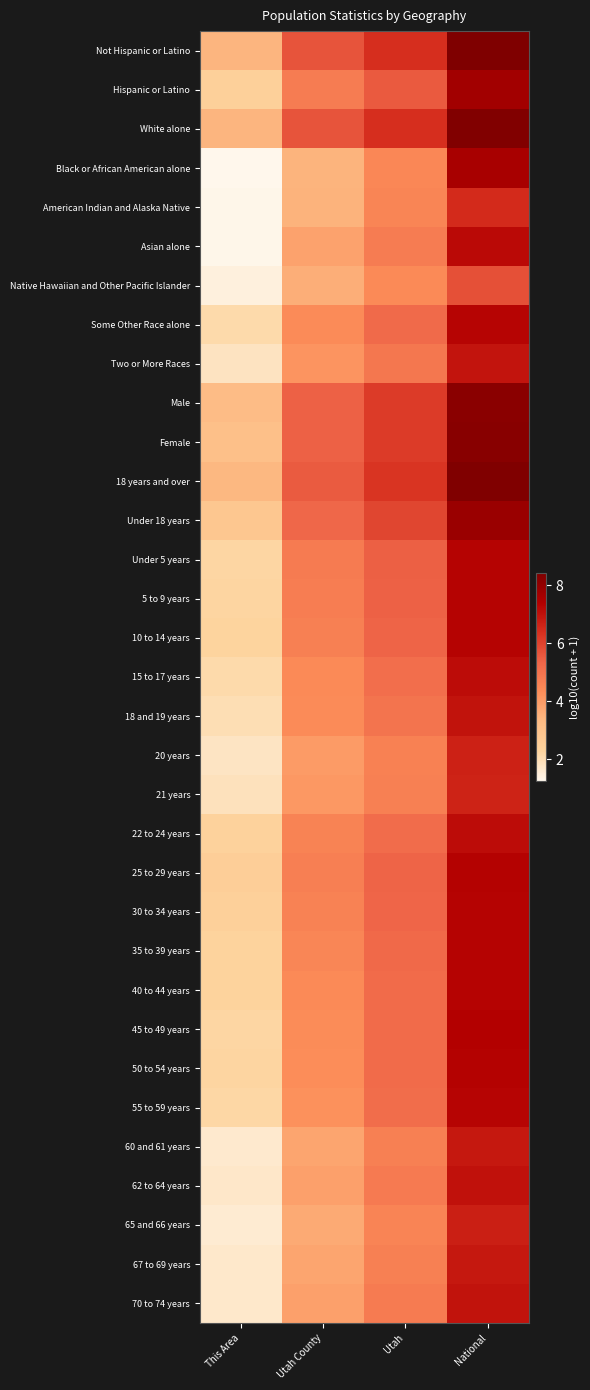

Reading left to right, list all the values displayed in this chart.

Not Hispanic or Latino: This Area=3.4	Utah County=5.7	Utah=6.4	National=8.4
Hispanic or Latino: This Area=2.4	Utah County=4.7	Utah=5.6	National=7.7
White alone: This Area=3.4	Utah County=5.7	Utah=6.4	National=8.3
Black or African American alone: This Area=1.3	Utah County=3.4	Utah=4.5	National=7.6
American Indian and Alaska Native: This Area=1.3	Utah County=3.5	Utah=4.5	National=6.5
Asian alone: This Area=1.3	Utah County=3.8	Utah=4.7	National=7.2
Native Hawaiian and Other Pacific Islander: This Area=1.5	Utah County=3.6	Utah=4.4	National=5.7
Some Other Race alone: This Area=2.1	Utah County=4.4	Utah=5.2	National=7.3
Two or More Races: This Area=1.8	Utah County=4.1	Utah=4.9	National=7.0
Male: This Area=3.2	Utah County=5.4	Utah=6.1	National=8.2
Female: This Area=3.1	Utah County=5.4	Utah=6.1	National=8.2
18 years and over: This Area=3.4	Utah County=5.5	Utah=6.3	National=8.4
Under 18 years: This Area=2.8	Utah County=5.3	Utah=5.9	National=7.9
Under 5 years: This Area=2.2	Utah County=4.8	Utah=5.4	National=7.3
5 to 9 years: This Area=2.2	Utah County=4.7	Utah=5.4	National=7.3
10 to 14 years: This Area=2.3	Utah County=4.7	Utah=5.4	National=7.3
15 to 17 years: This Area=2.1	Utah County=4.4	Utah=5.1	National=7.1
18 and 19 years: This Area=2.0	Utah County=4.4	Utah=5.0	National=7.0
20 years: This Area=1.8	Utah County=4.0	Utah=4.6	National=6.7
21 years: This Area=1.9	Utah County=4.1	Utah=4.7	National=6.6
22 to 24 years: This Area=2.3	Utah County=4.6	Utah=5.1	National=7.1
25 to 29 years: This Area=2.5	Utah County=4.7	Utah=5.4	National=7.3
30 to 34 years: This Area=2.4	Utah County=4.6	Utah=5.3	National=7.3
35 to 39 years: This Area=2.3	Utah County=4.5	Utah=5.3	National=7.3
40 to 44 years: This Area=2.3	Utah County=4.4	Utah=5.2	National=7.3
45 to 49 years: This Area=2.2	Utah County=4.4	Utah=5.2	National=7.4
50 to 54 years: This Area=2.3	Utah County=4.3	Utah=5.2	National=7.3
55 to 59 years: This Area=2.2	Utah County=4.2	Utah=5.1	National=7.3
60 and 61 years: This Area=1.7	Utah County=3.8	Utah=4.7	National=6.9
62 to 64 years: This Area=1.7	Utah County=3.9	Utah=4.8	National=7.0
65 and 66 years: This Area=1.6	Utah County=3.7	Utah=4.5	National=6.7
67 to 69 years: This Area=1.7	Utah County=3.8	Utah=4.7	National=6.9
70 to 74 years: This Area=1.7	Utah County=3.9	Utah=4.8	National=7.0